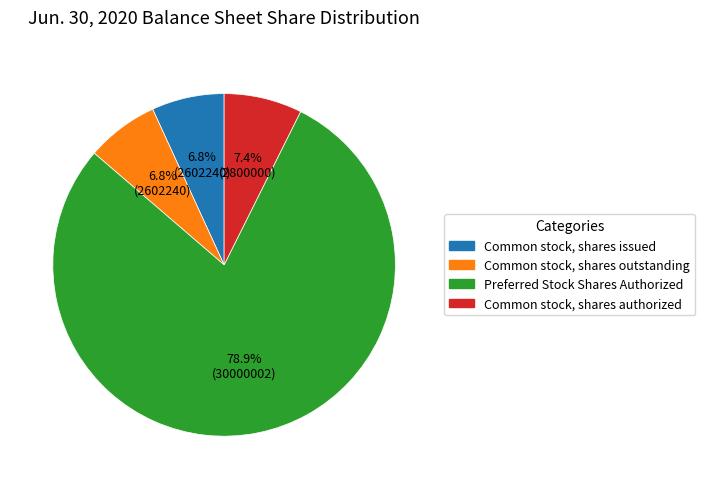

Is there a majority slice in this chart?

Yes